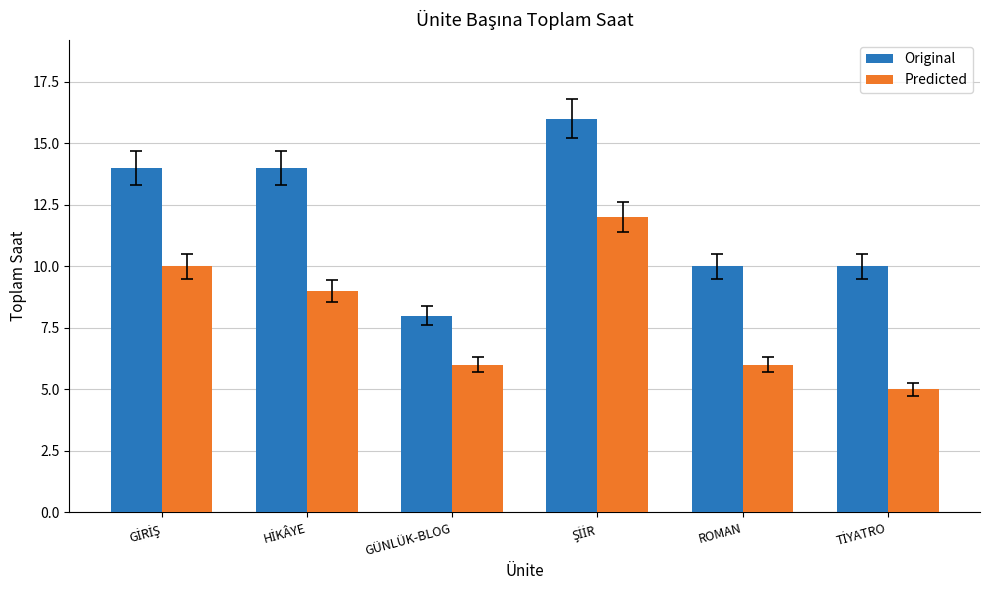

Count the Predicted values in the range 6 to 10.

4